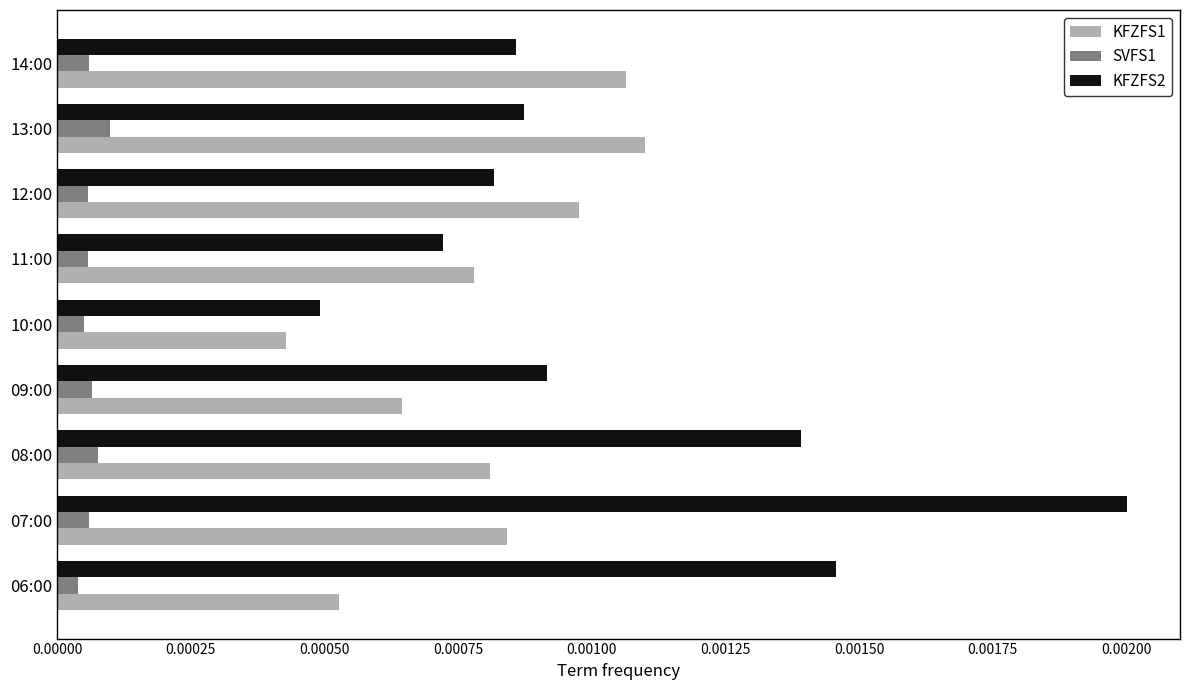

Rank the series by their maximum value, from lowest to highest.

SVFS1, KFZFS1, KFZFS2